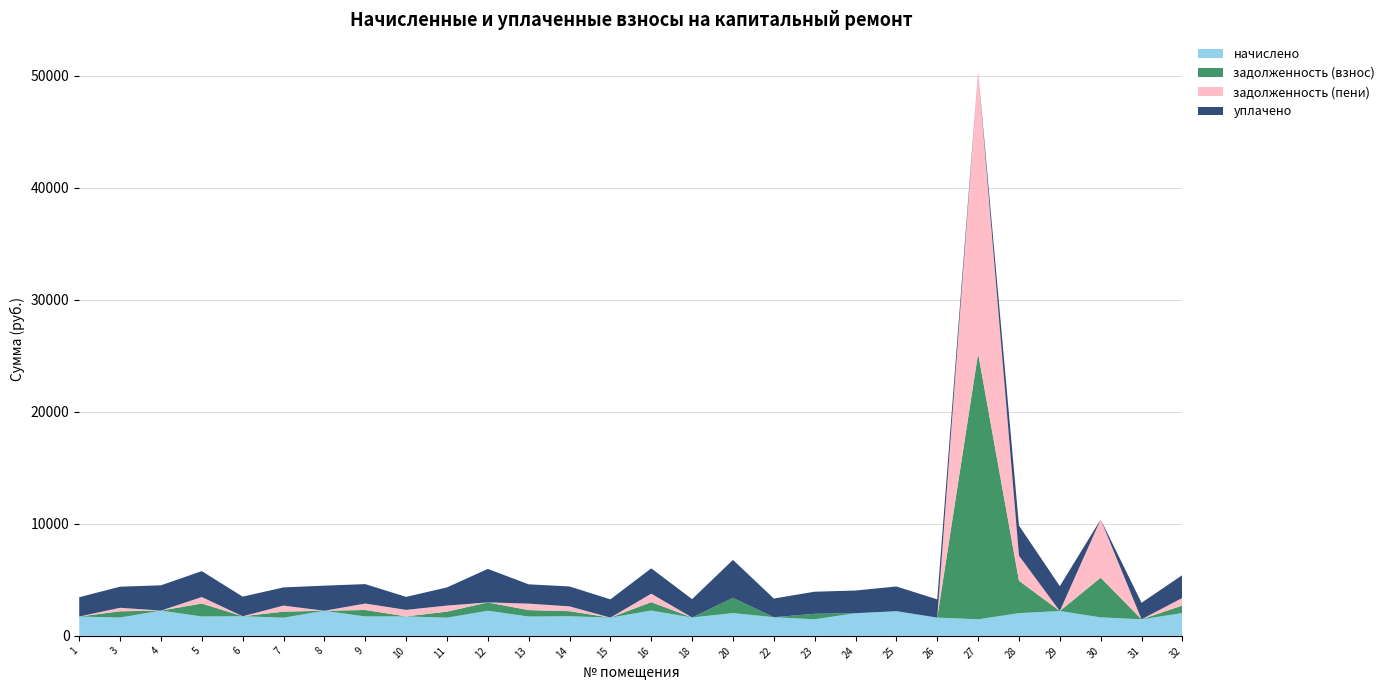

Reading left to right, list all the values displayed in this chart.

начислено: 1725.5	1637.0	2256.4	1732.9	1751.3	1622.3	2241.7	1732.9	1740.3	1622.3	2241.7	1725.5	1751.3	1629.7	2260.1	1640.7	2035.2	1666.5	1478.5	2024.2	2204.8	1629.7	1478.5	2027.8	2219.6	1651.8	1478.5	2035.2
задолженность (взнос): 0.0	558.7	0.0	1156.8	0.0	540.8	0.0	577.6	0.0	540.8	747.2	575.2	454.1	0.0	753.4	0.0	1356.8	0.0	492.8	0.0	0.0	0.0	23738.0	2895.6	0.0	3544.8	0.0	678.4
задолженность (пени): 0.0	312.6	0.0	577.6	0.0	540.8	0.0	577.6	580.1	540.8	0.0	575.2	429.3	0.0	753.4	0.0	0.0	0.0	0.0	0.0	0.0	0.0	25216.5	2230.5	0.0	5196.6	0.0	678.4
уплачено: 1725.5	1883.1	2256.4	2312.0	1751.3	1622.3	2241.7	1732.9	1160.2	1622.3	2988.9	1725.5	1776.2	1629.7	2260.1	1640.7	3392.1	1666.5	1971.3	2024.2	2204.8	1629.7	0.0	2692.9	2219.6	0.0	1478.5	2035.2